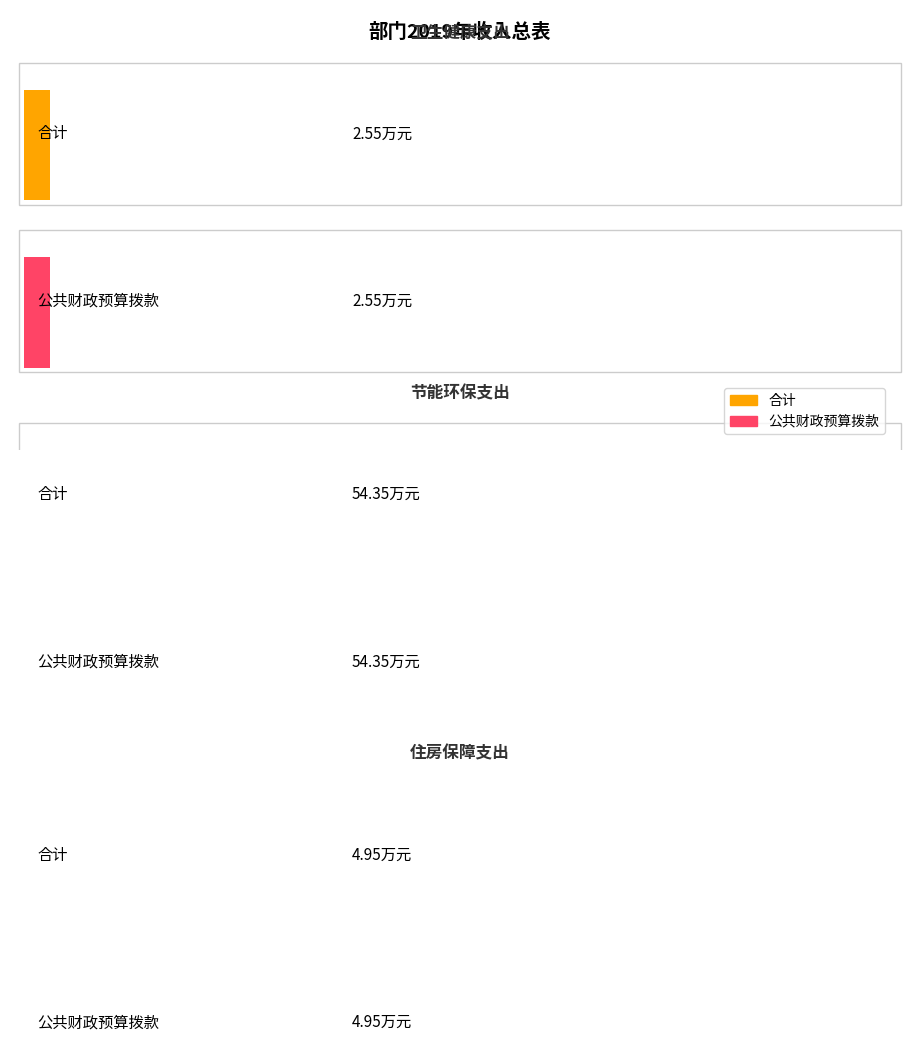

Rank the series by their maximum value, from highest to lowest.

公共财政预算拨款, 合计